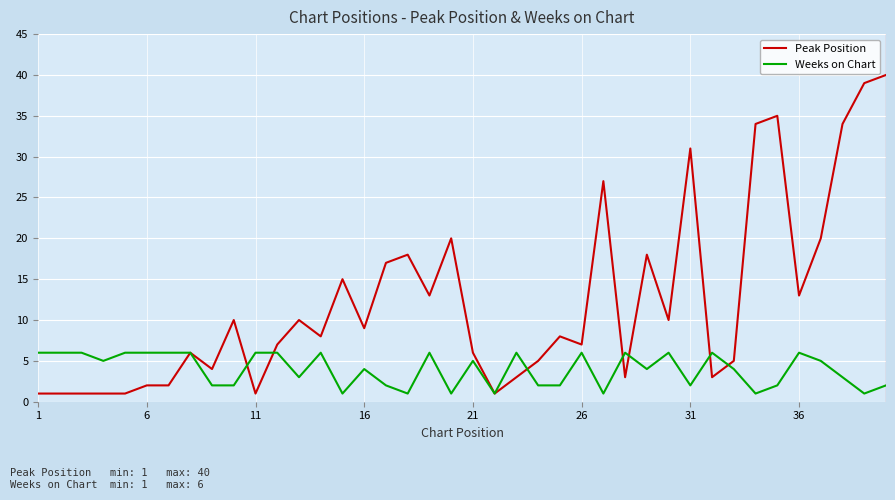

Rank the series by their maximum value, from highest to lowest.

Peak Position, Weeks on Chart